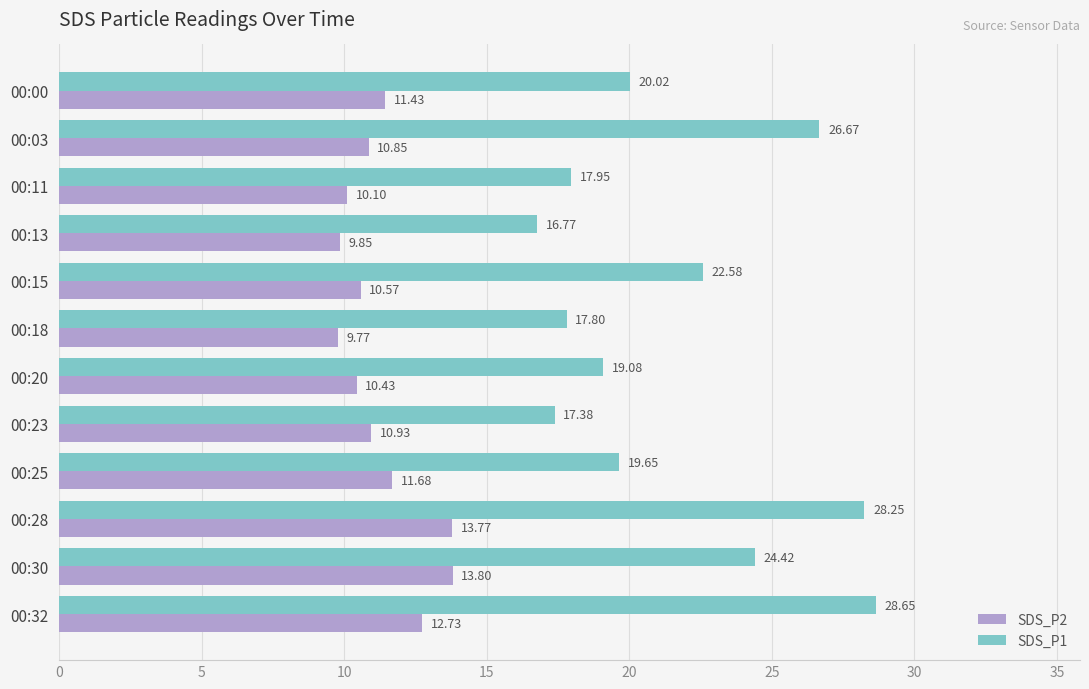

At which label does SDS_P1 reach its peak?

00:32